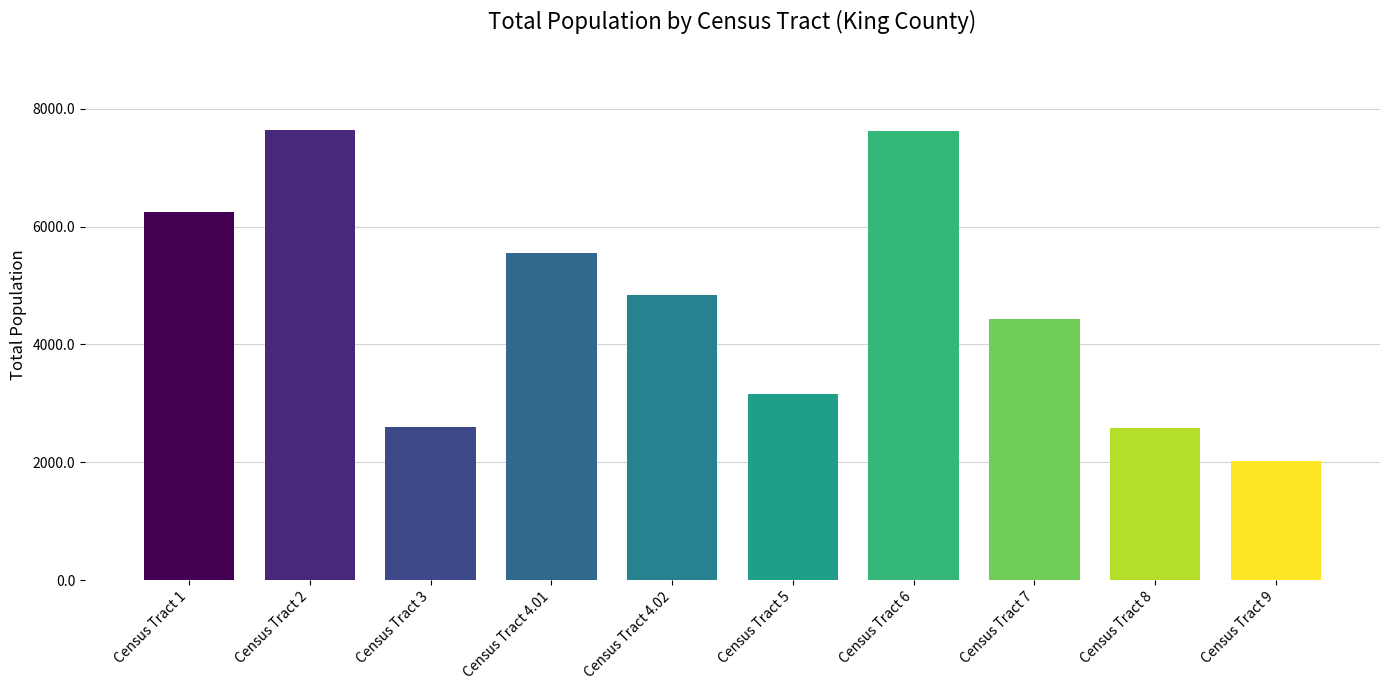

What is the label of the 6th bar from the right?

Census Tract 4.02